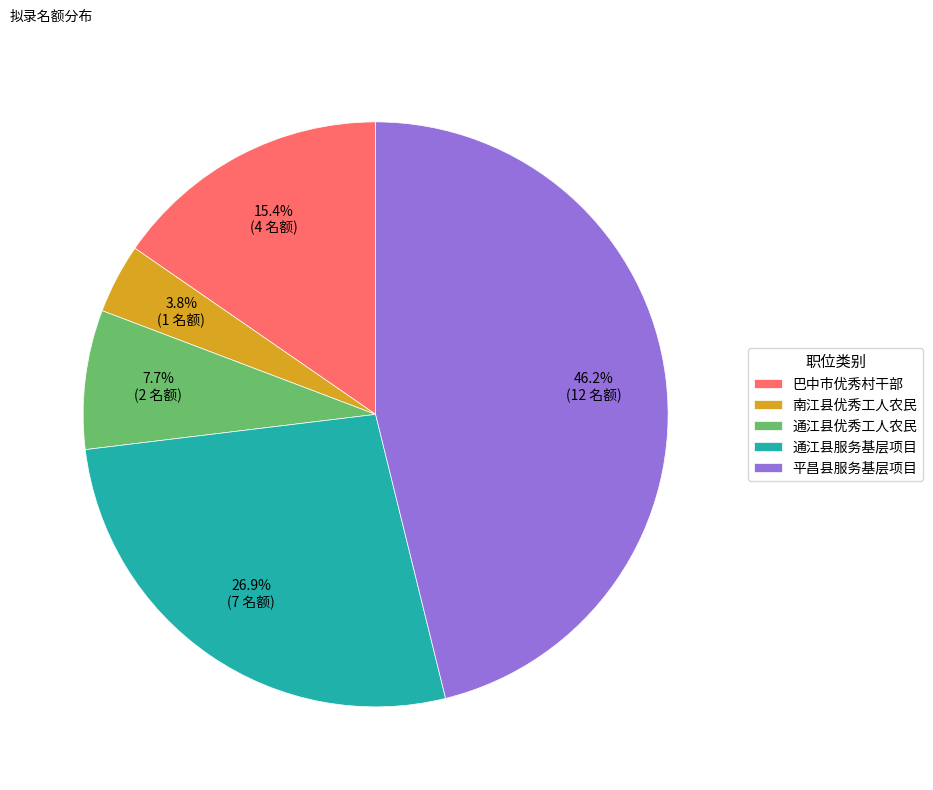

Rank the categories by value from lowest to highest.

南江县优秀工人农民, 通江县优秀工人农民, 巴中市优秀村干部, 通江县服务基层项目, 平昌县服务基层项目